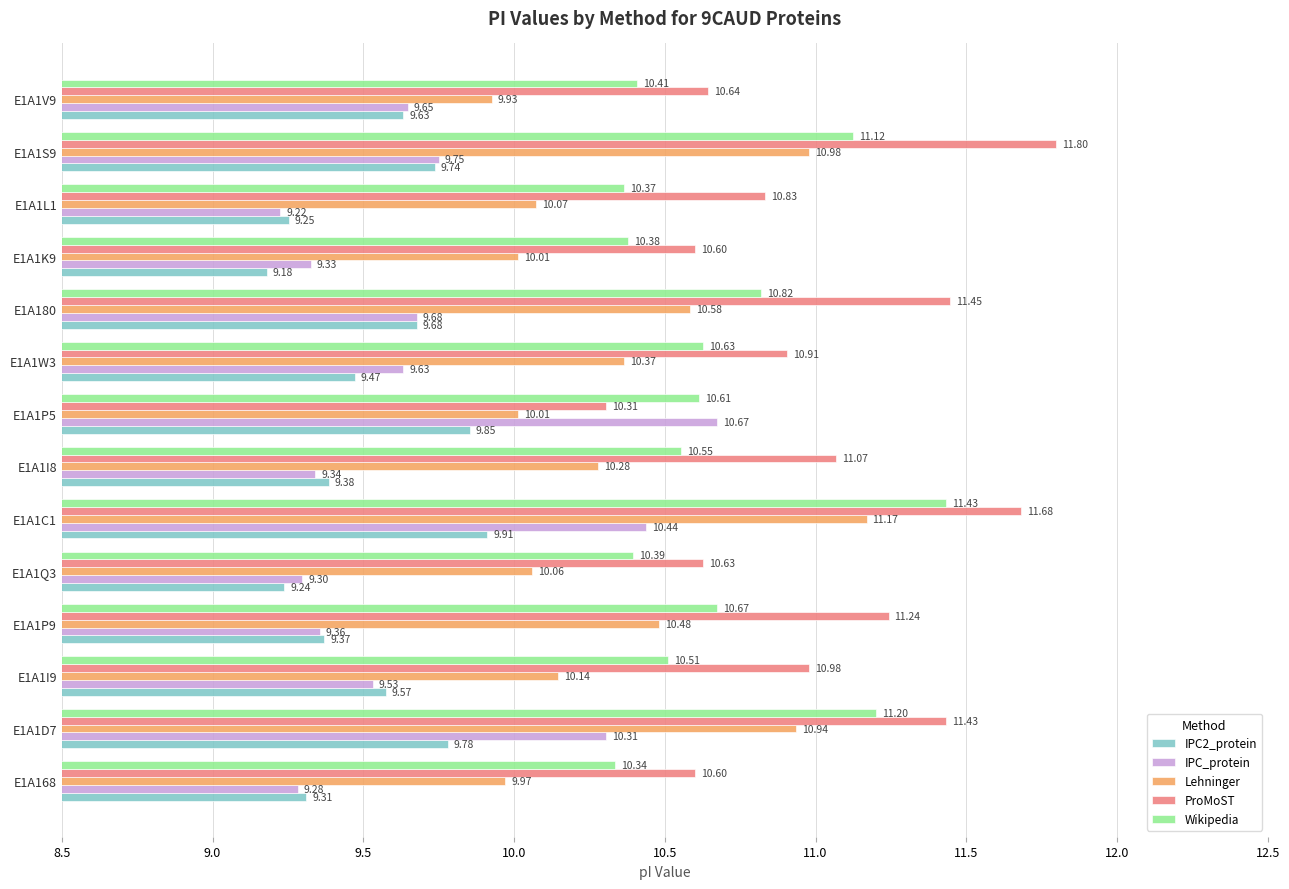

At how many categories does at least one series exceed 10?

14